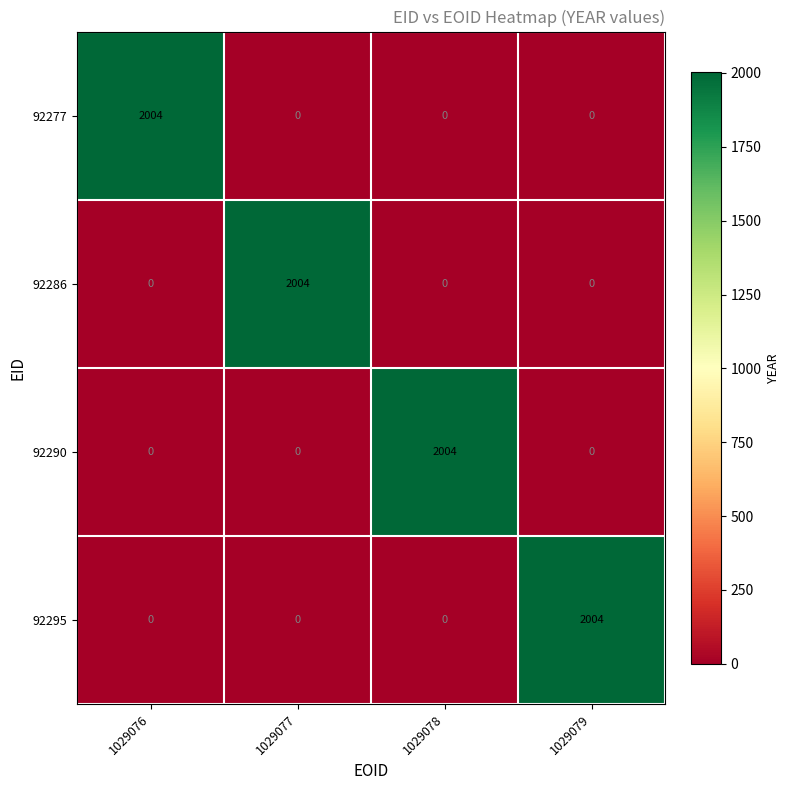

Count the number of data series in this chart.

4